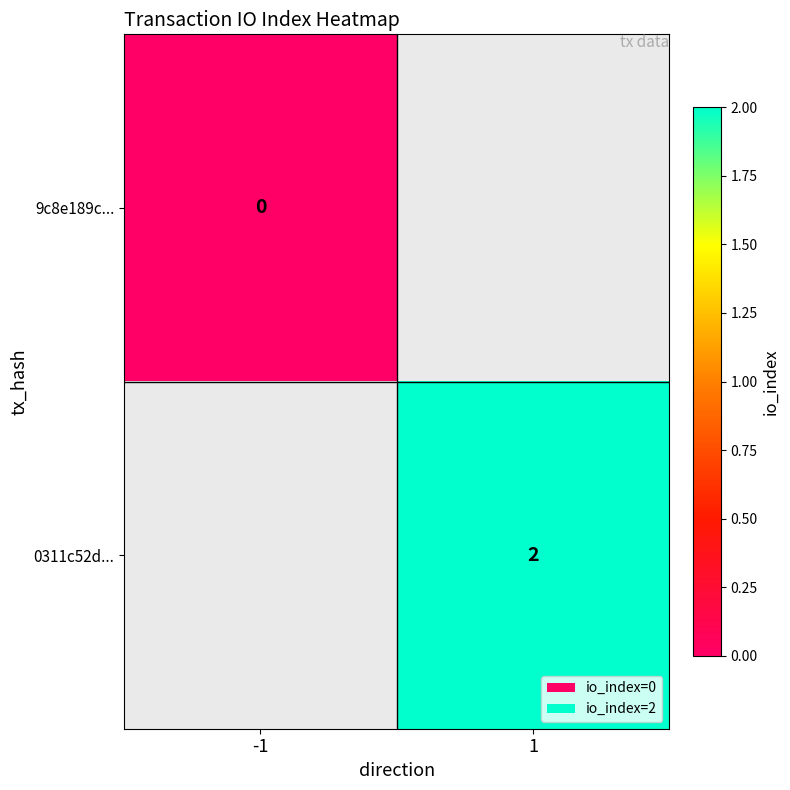

Is it true that 0311c52d... equals 2 at 1?

True